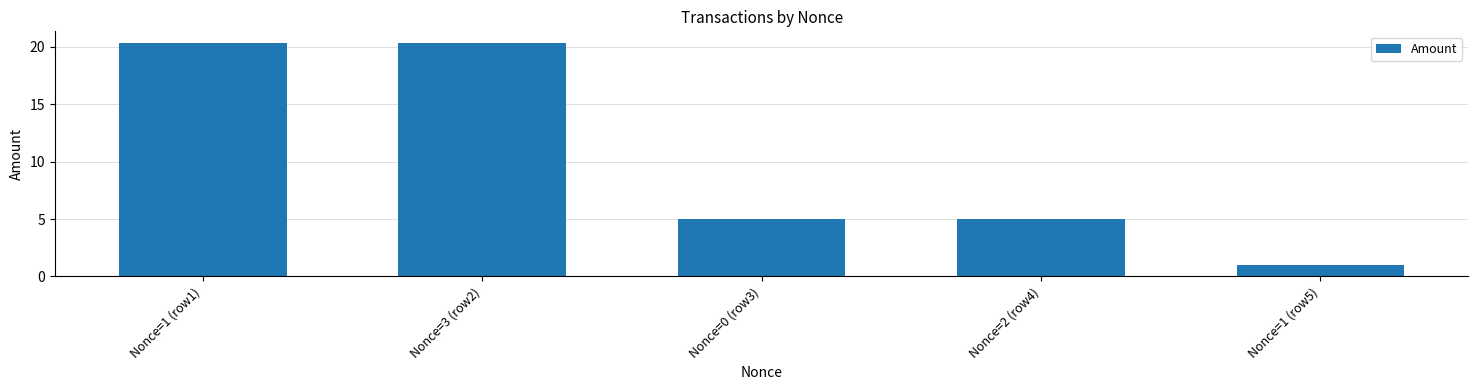

What is the label of the 4th bar from the right?

Nonce=3 (row2)